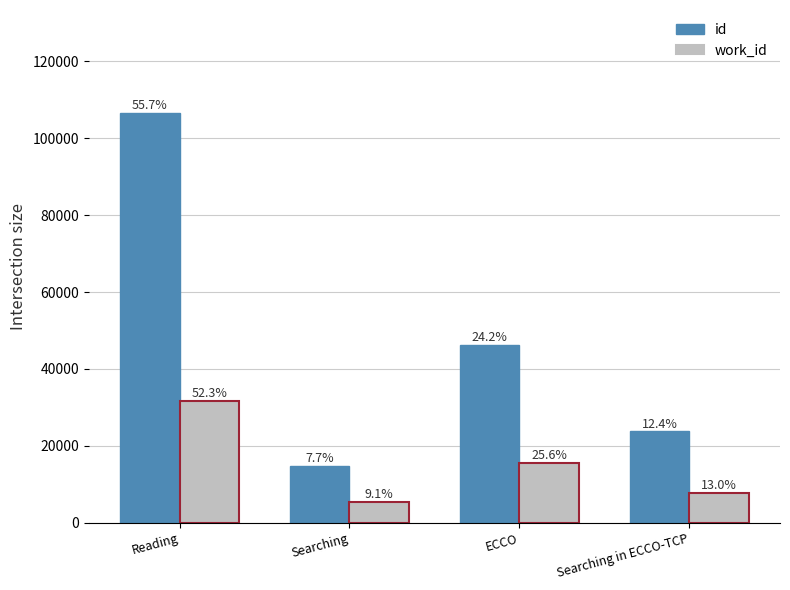

Which series changed the most between ECCO and Searching in ECCO-TCP?

id